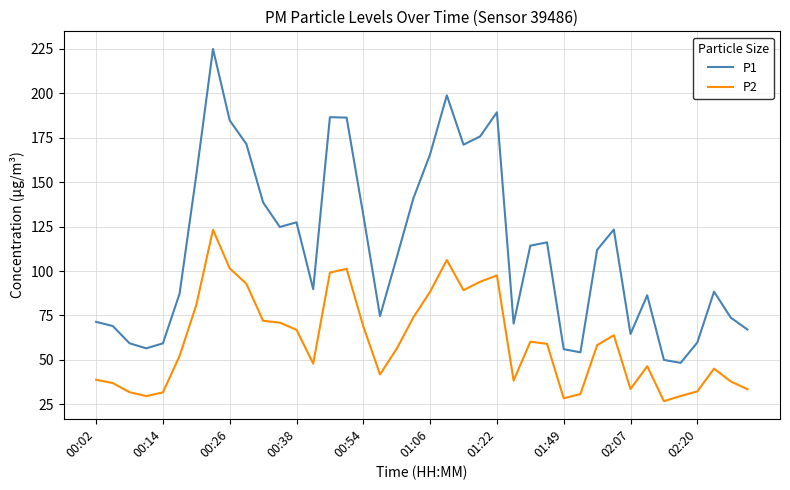

Which series has the widest spread of values?

P1